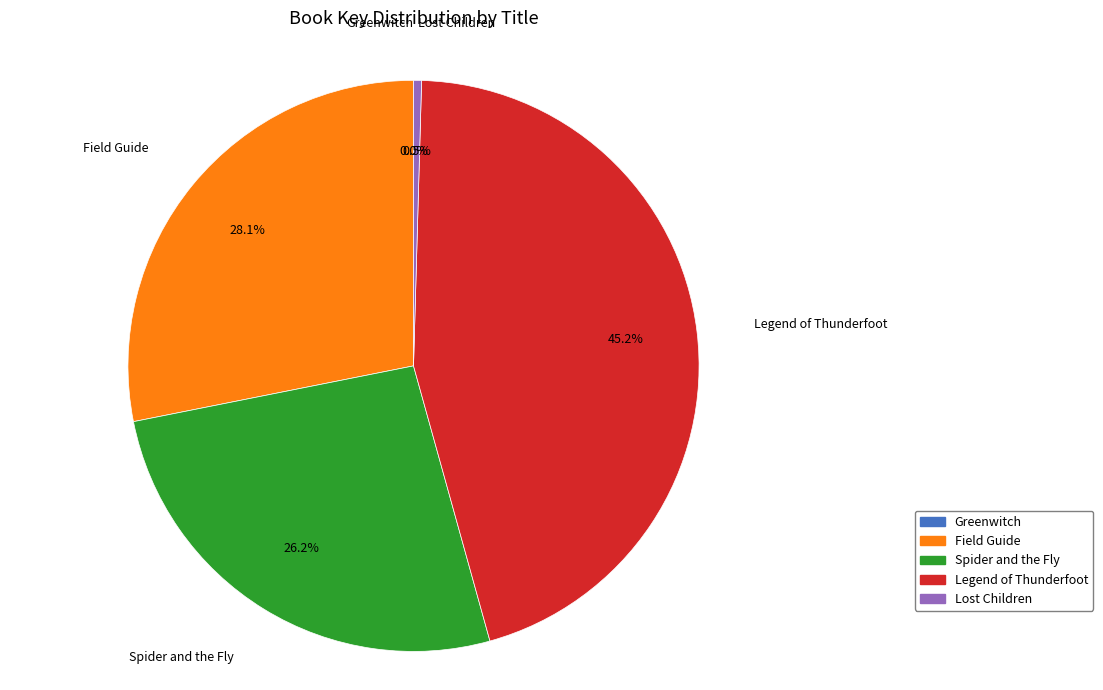

What portion of the pie excludes Legend of Thunderfoot?

54.8%